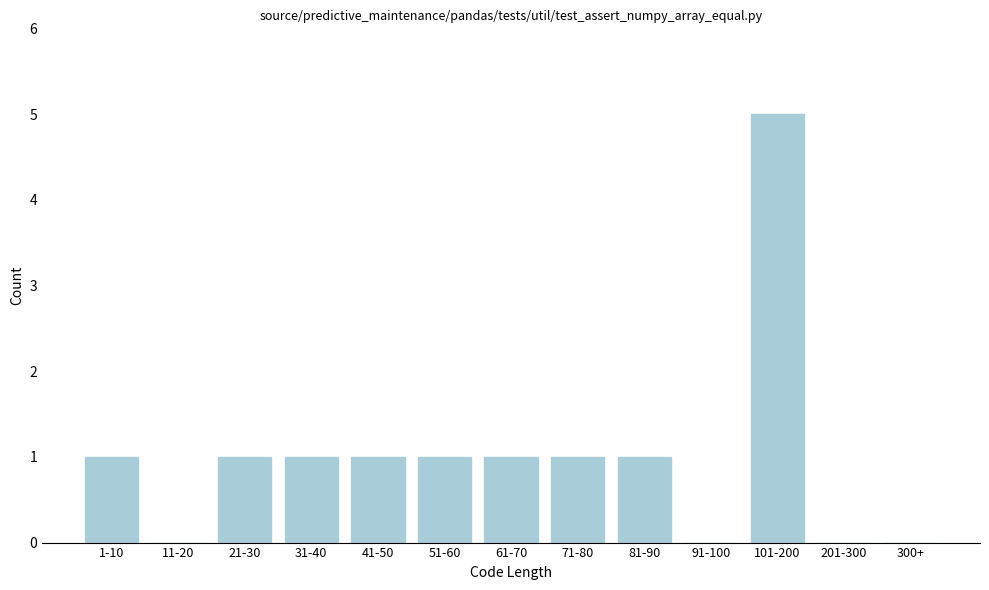

Reading right to left, list all the values displayed in this chart.

300+=0	201-300=0	101-200=5	91-100=0	81-90=1	71-80=1	61-70=1	51-60=1	41-50=1	31-40=1	21-30=1	11-20=0	1-10=1